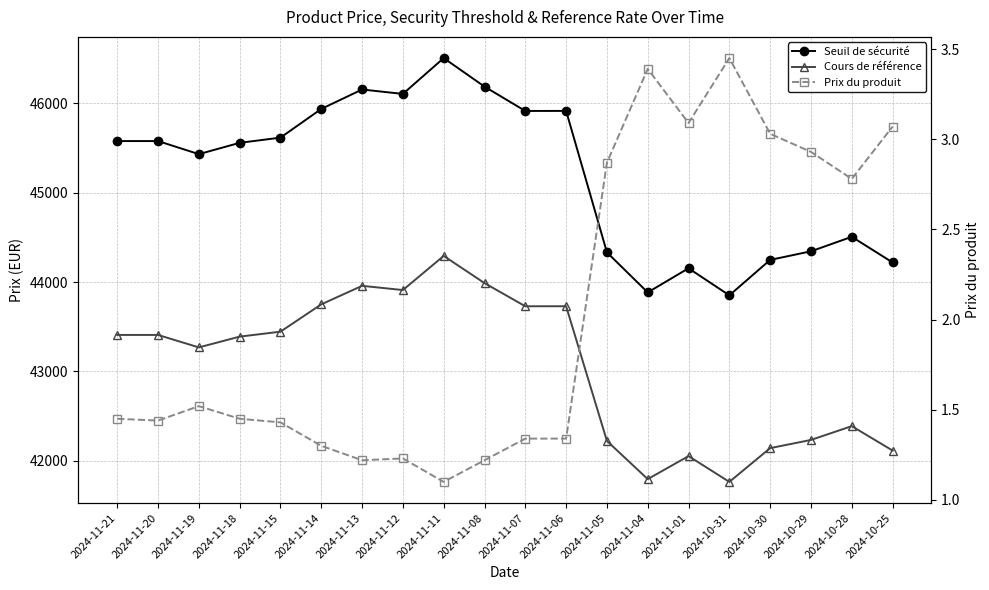

At which category does Seuil de sécurité reach its first local valley?

2024-11-19